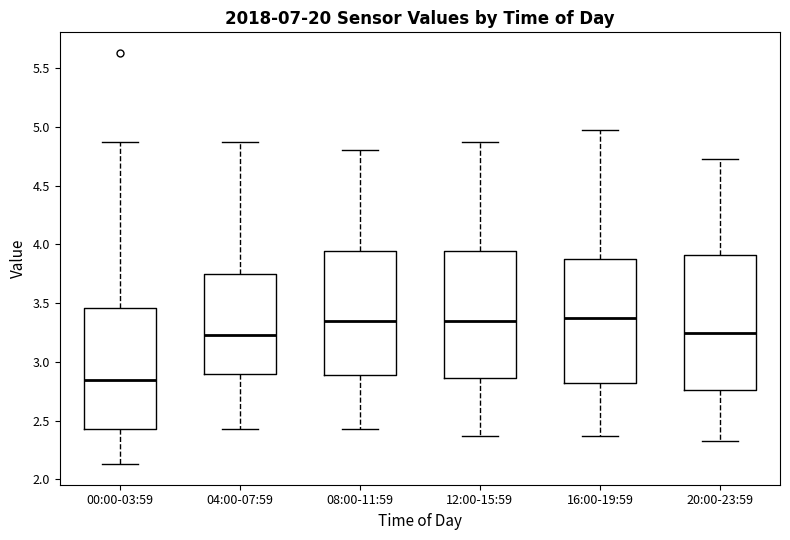

Reading left to right, read every box against the y-axis: the position of its median line, the range the box covers, and the ends of its whiskers. The values are not printed on the chart, so give them approximately, as read against the axis.

00:00-03:59: median 2.85, box 2.45 to 3.45, whiskers 2.15 to 4.85
04:00-07:59: median 3.25, box 2.90 to 3.75, whiskers 2.45 to 4.85
08:00-11:59: median 3.35, box 2.90 to 3.95, whiskers 2.45 to 4.80
12:00-15:59: median 3.35, box 2.85 to 3.95, whiskers 2.35 to 4.85
16:00-19:59: median 3.35, box 2.80 to 3.90, whiskers 2.35 to 4.95
20:00-23:59: median 3.25, box 2.75 to 3.90, whiskers 2.35 to 4.75